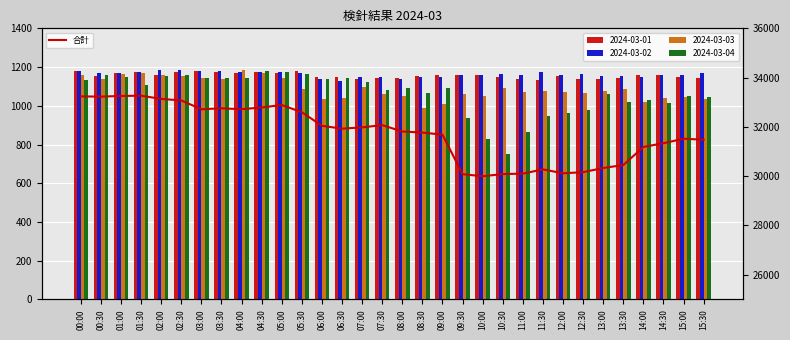

Reading left to right, transcribe all the data shown in this chart.

33238	33229	33256	33266	33137	33073	32716	32754	32718	32789	32888	32597	32045	31929	31980	32073	31814	31770	31686	30082	29998	30086	30104	30277	30117	30164	30333	30452	31186	31338	31520	31481